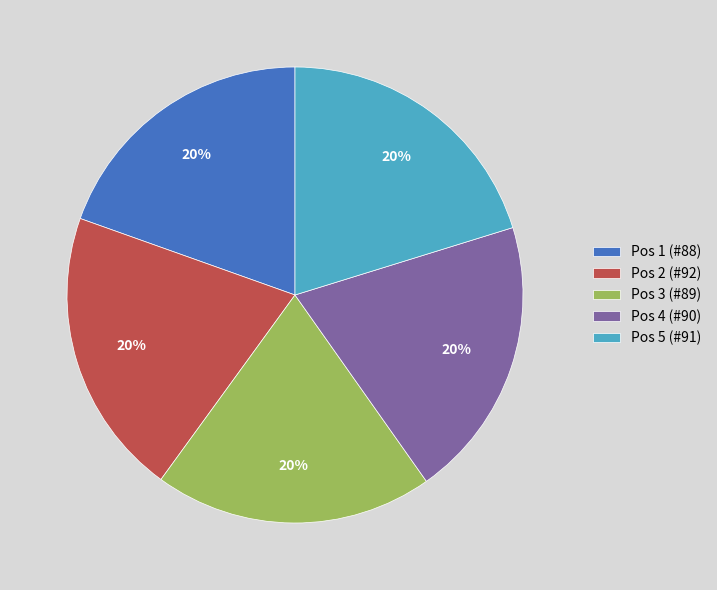

The Pos 3 (#89) slice represents 25% of the pie. True or false?

False